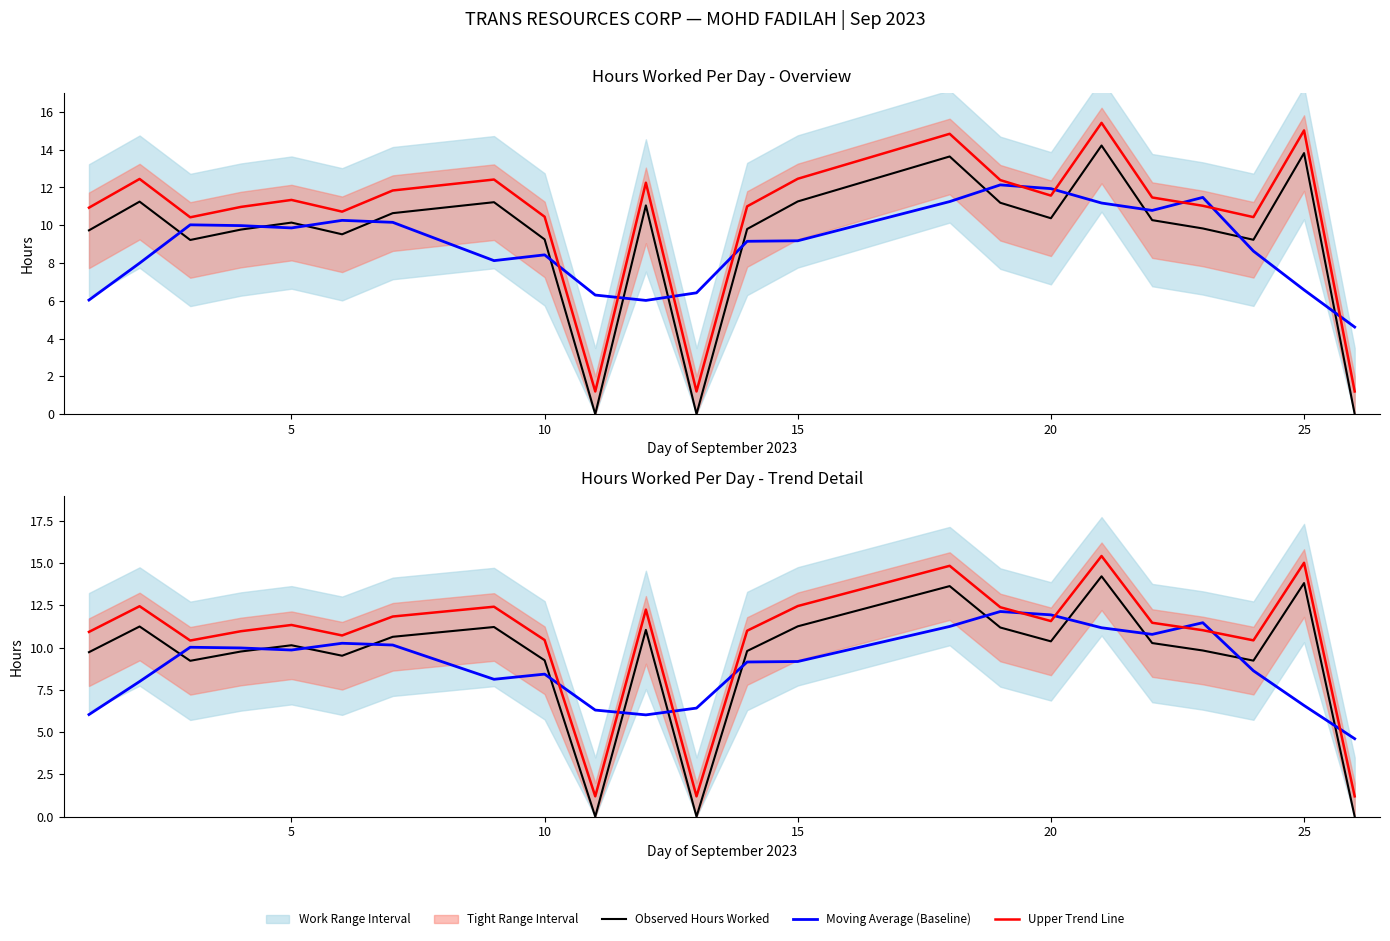

What is the difference between the maximum and minimum values in the Moving Average (Baseline) series?

7.5